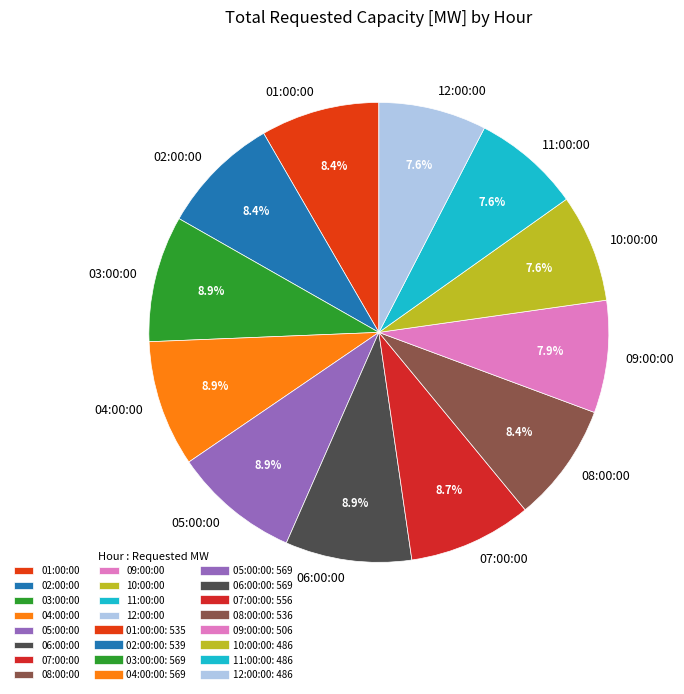

What percentage do 12:00:00 and 06:00:00 together represent?

16.5%